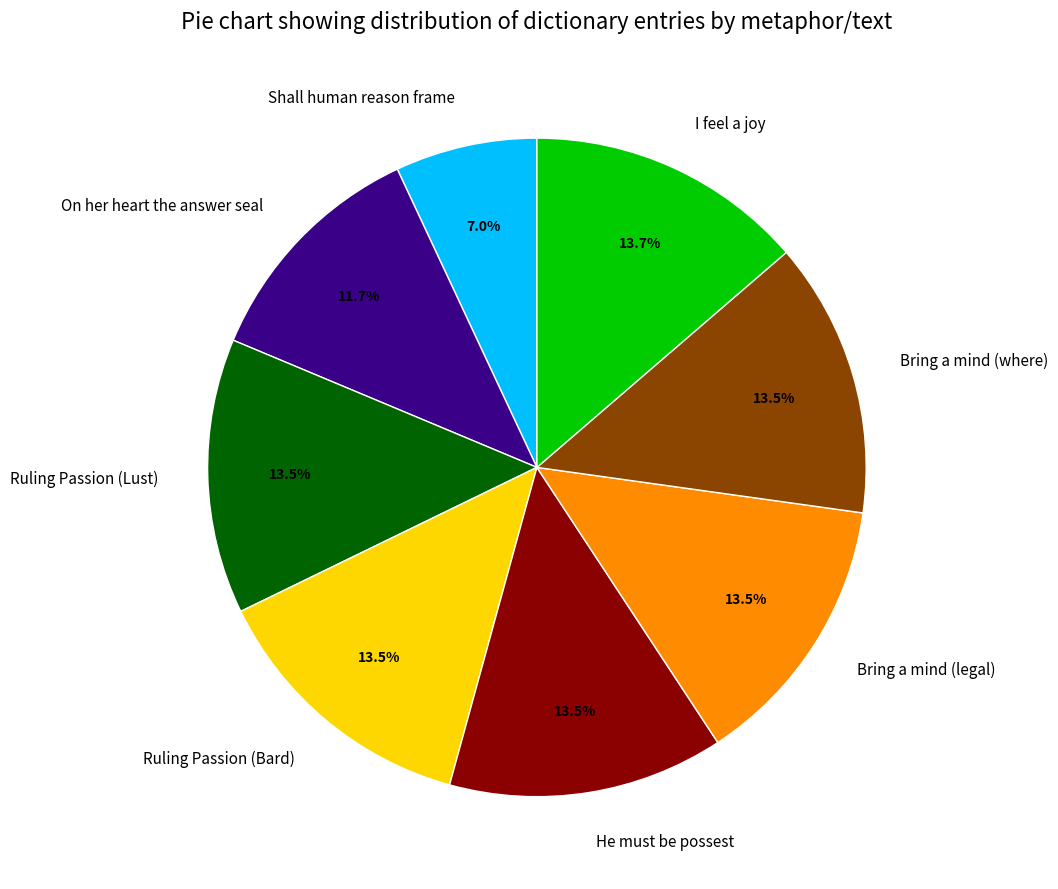

True or false: I feel a joy accounts for 25% of the total.

False